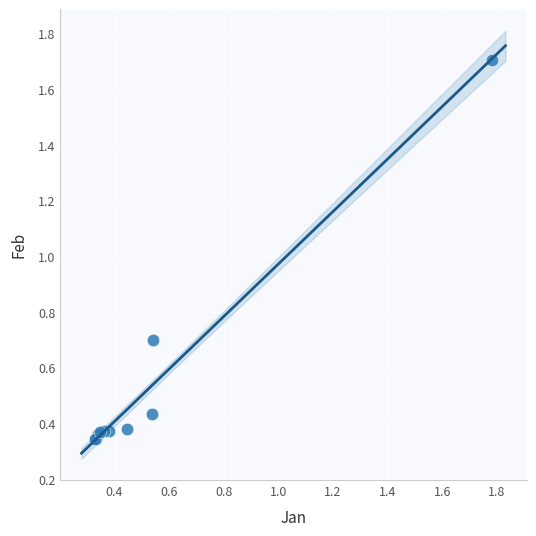

What Y value in the scatter plot is closest to 1?

0.7